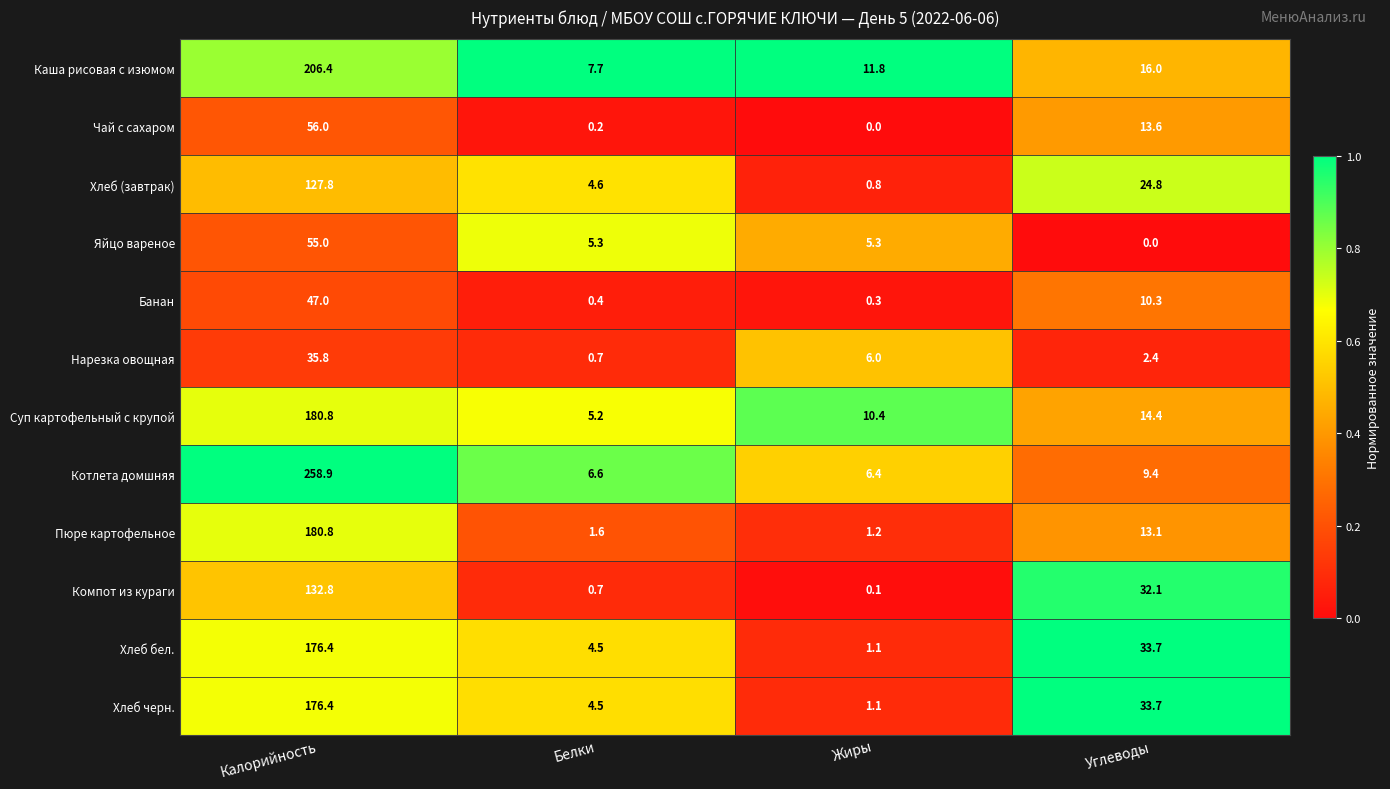

What is the difference between the maximum and minimum values in the Хлеб черн. series?

175.3